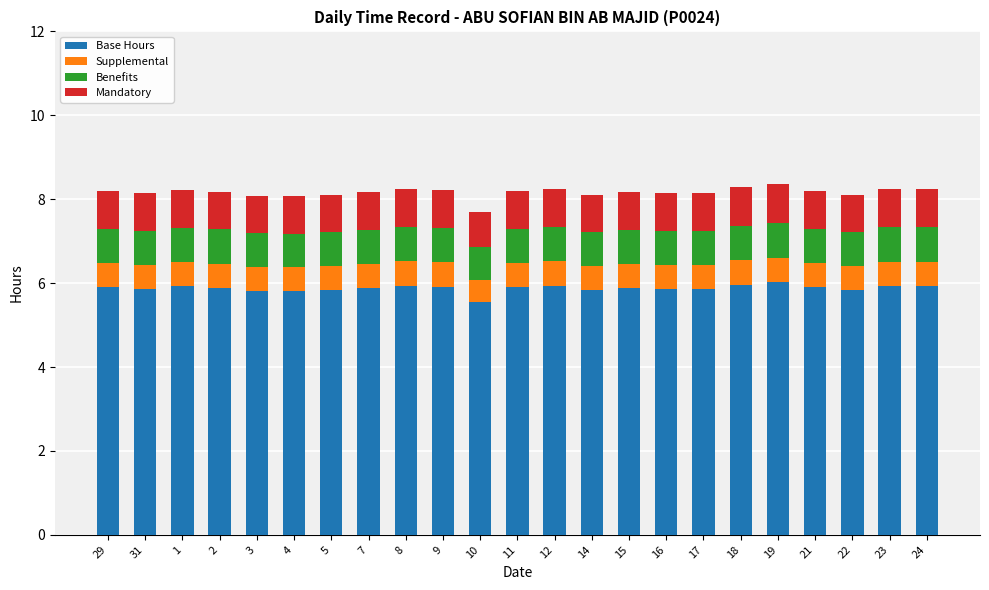

True or false: Base Hours has a value of 1.8 at 4.

False